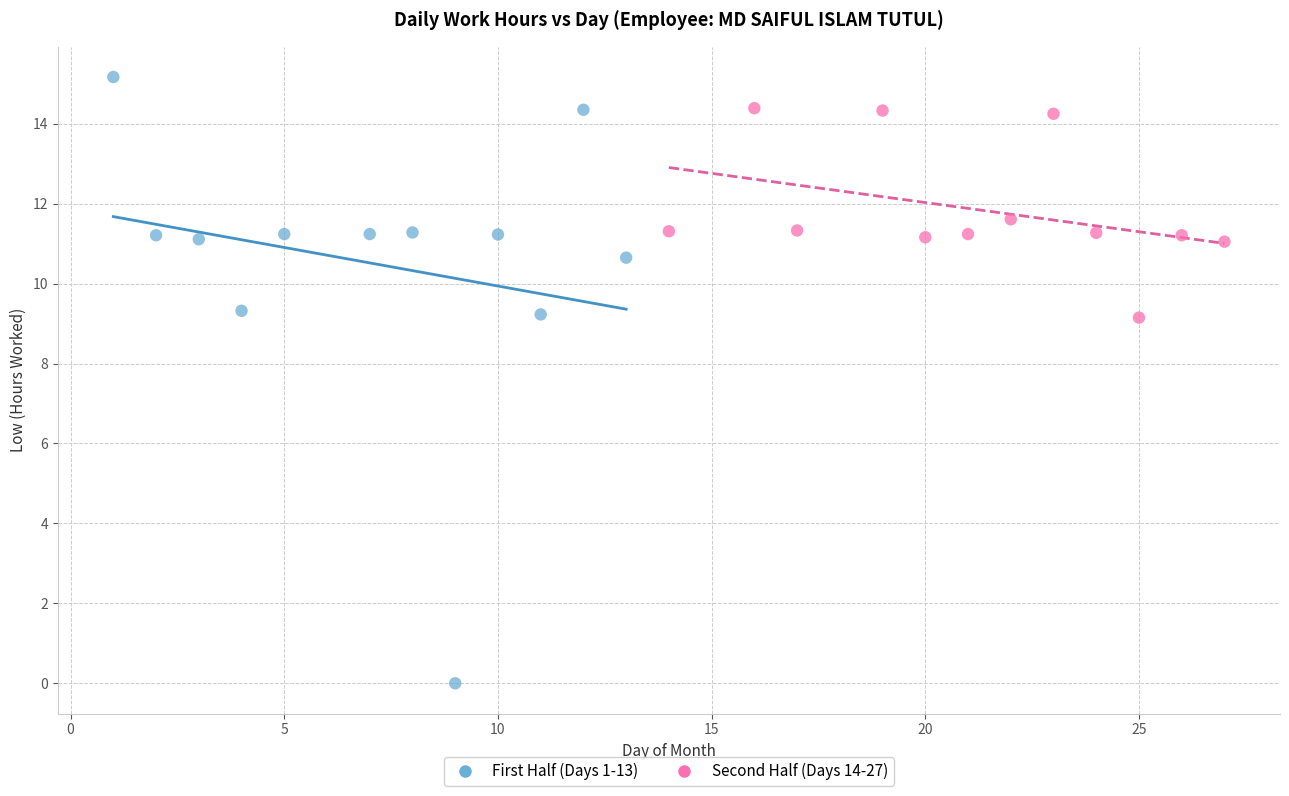

Which series contains the lowest Y value?

First Half (Days 1-13)